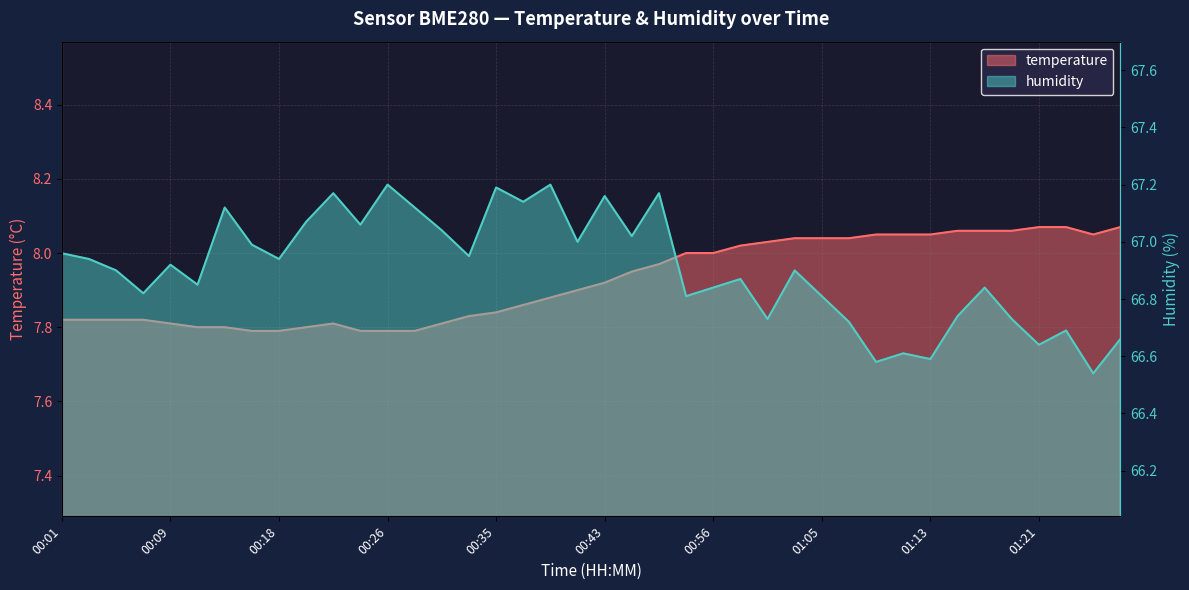

Between 00:22 and 01:17, which series saw the biggest shift?

humidity